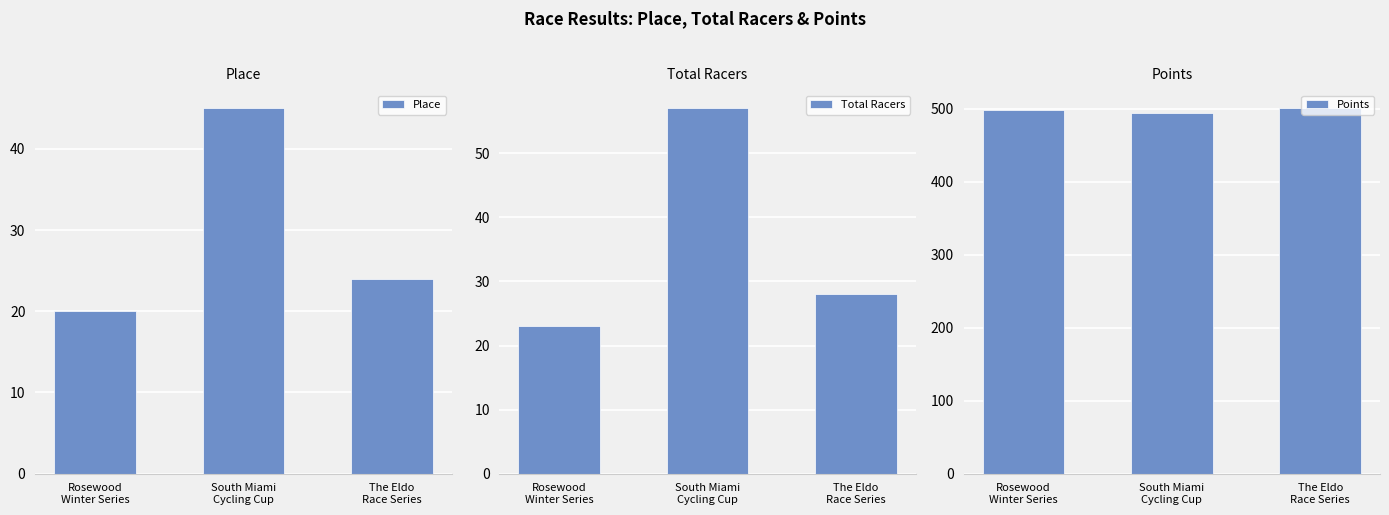

What is the label of the 1st bar from the left?

Rosewood
Winter Series